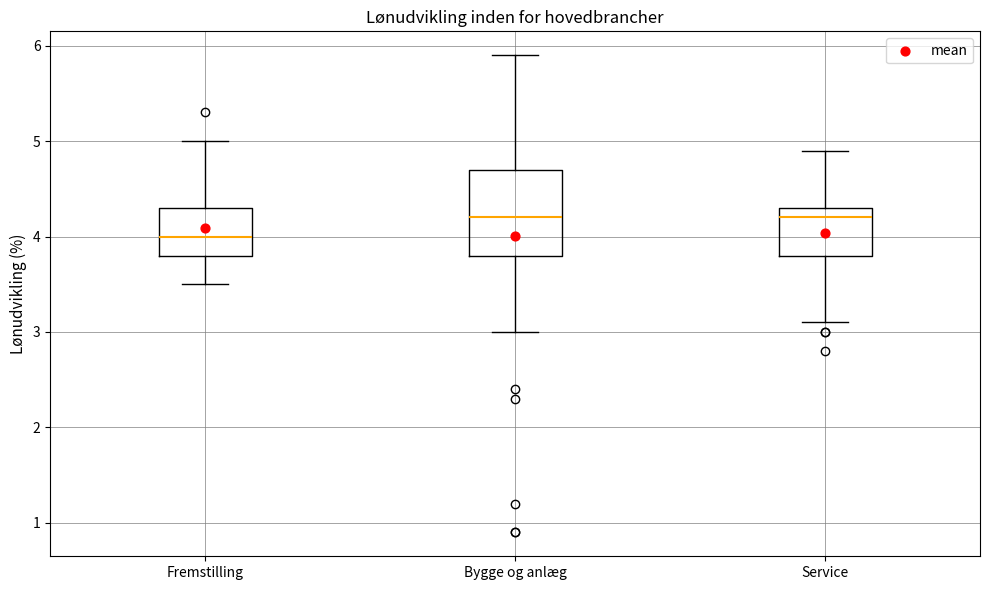

Reading left to right, transcribe this box plot: for each box, give where its median line is, the range the box spans, and where its two whiskers end, as read against the y-axis. The values are not printed on the chart, so give them approximately, as read against the axis.

Fremstilling: median 4.0, box 3.8 to 4.3, whiskers 3.5 to 5.0
Bygge og anlæg: median 4.2, box 3.8 to 4.7, whiskers 3.0 to 5.9
Service: median 4.2, box 3.8 to 4.3, whiskers 3.1 to 4.9